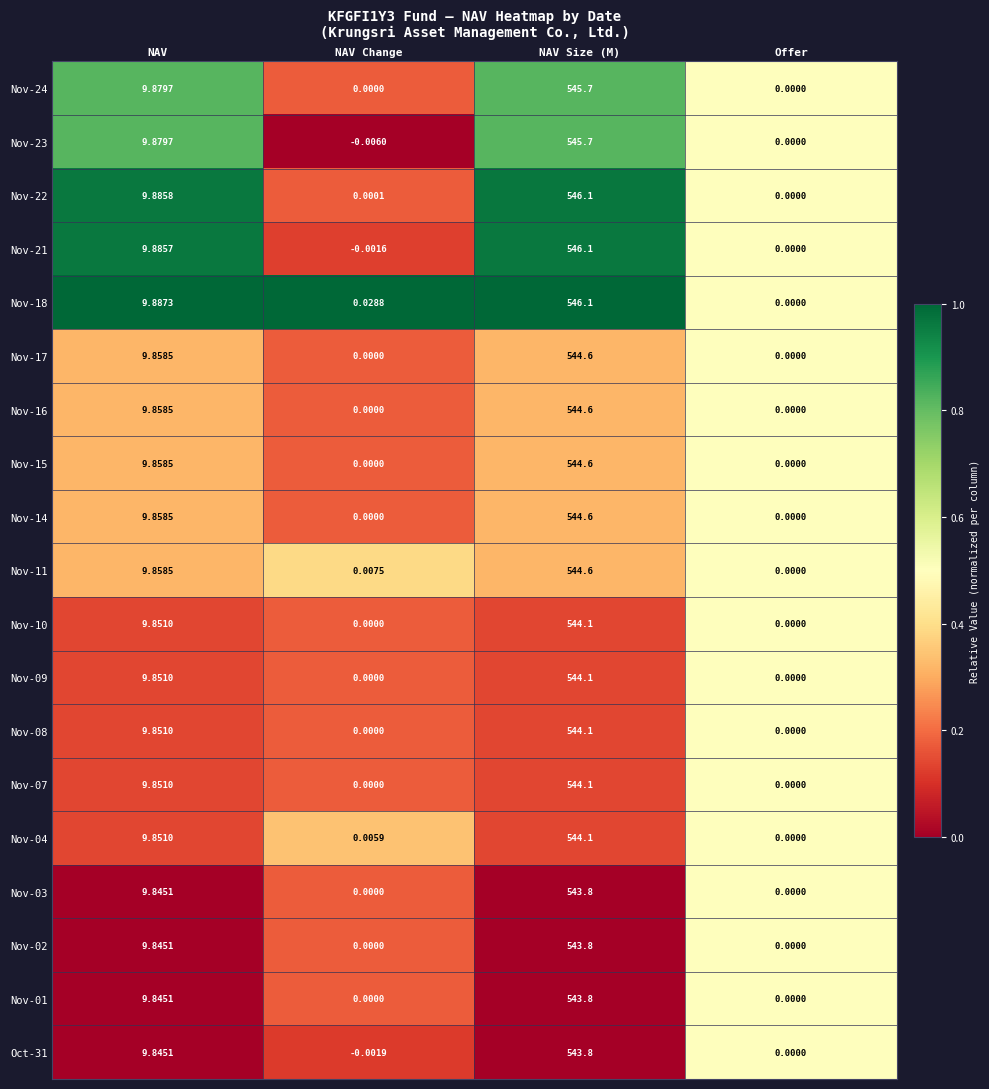

Is the value of Nov-04 at NAV Size (M) greater than the value of Nov-15 at NAV?

Yes